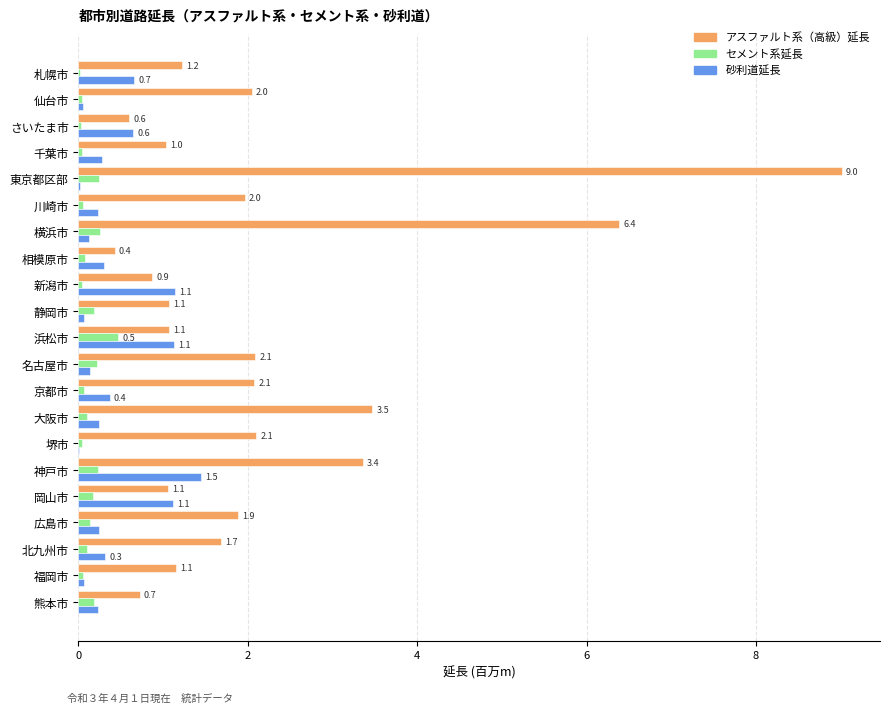

True or false: 砂利道延長 has a value of 1.5 at 神戸市.

True